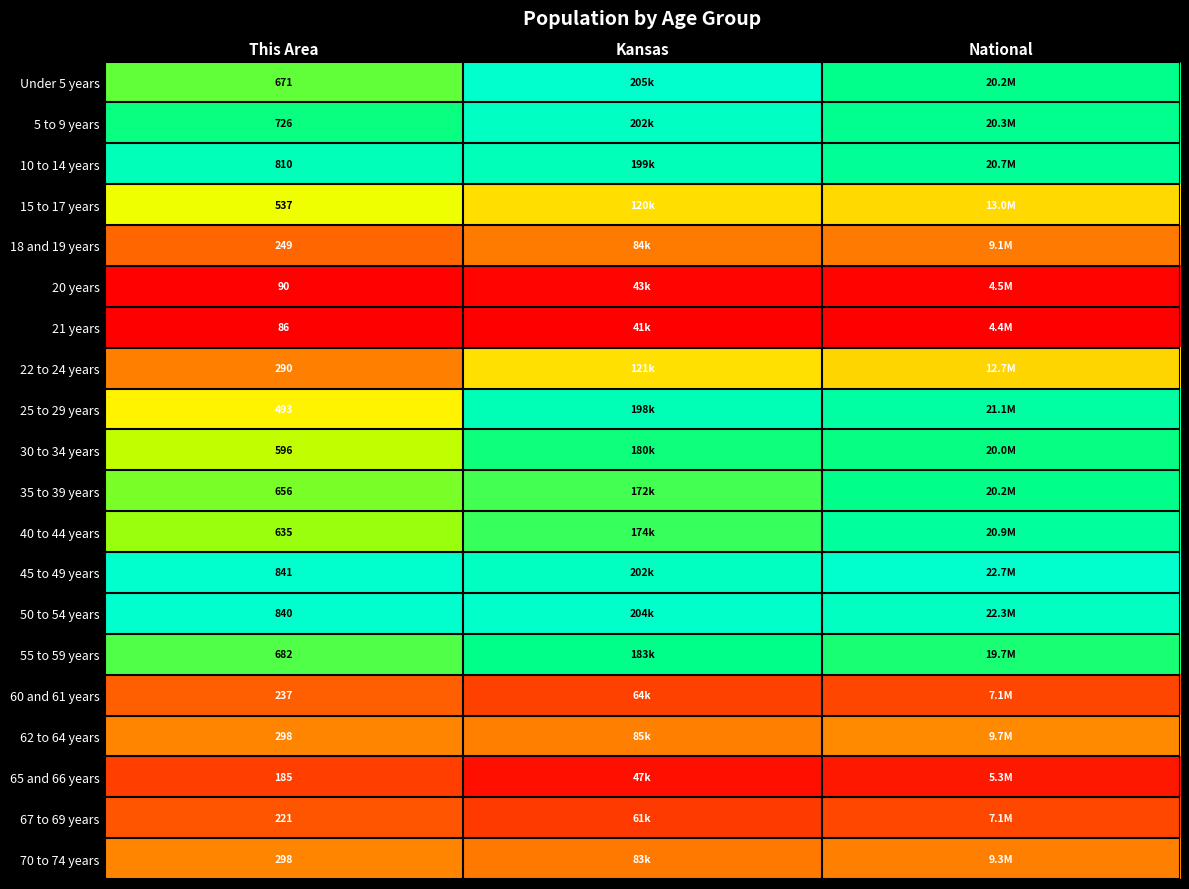

Between National and This Area, which is larger?

National